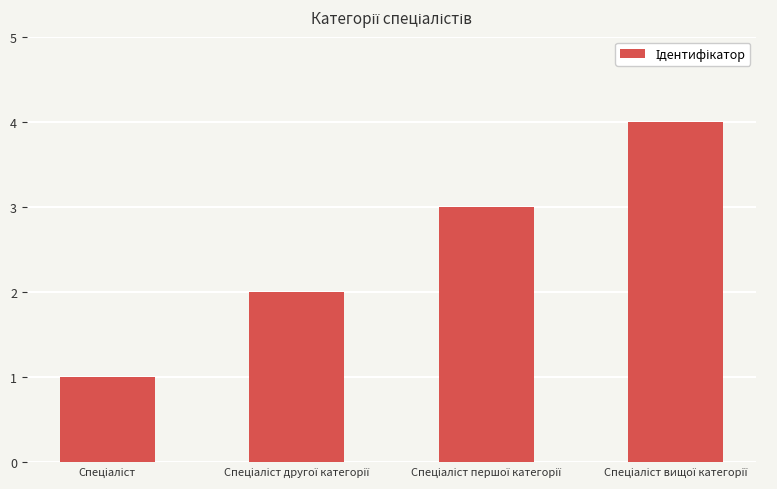

What is the value of the 4th bar from the left?

4